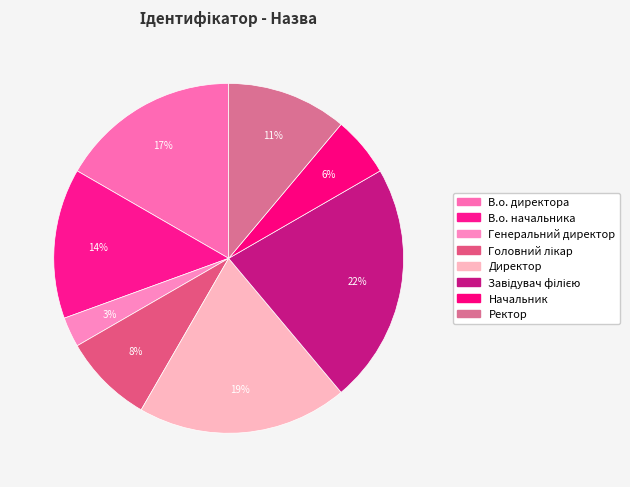

How many segments does this pie chart have?

8